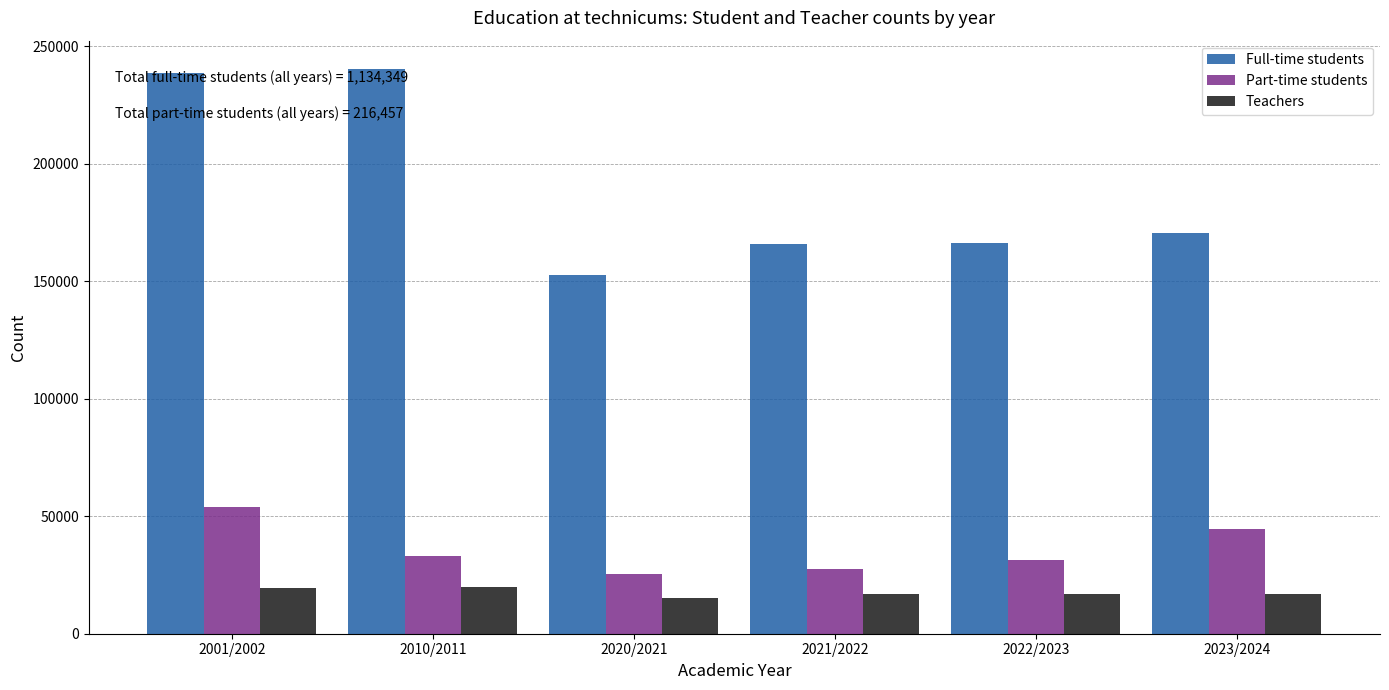

Which series has the largest range (max minus min)?

Full-time students